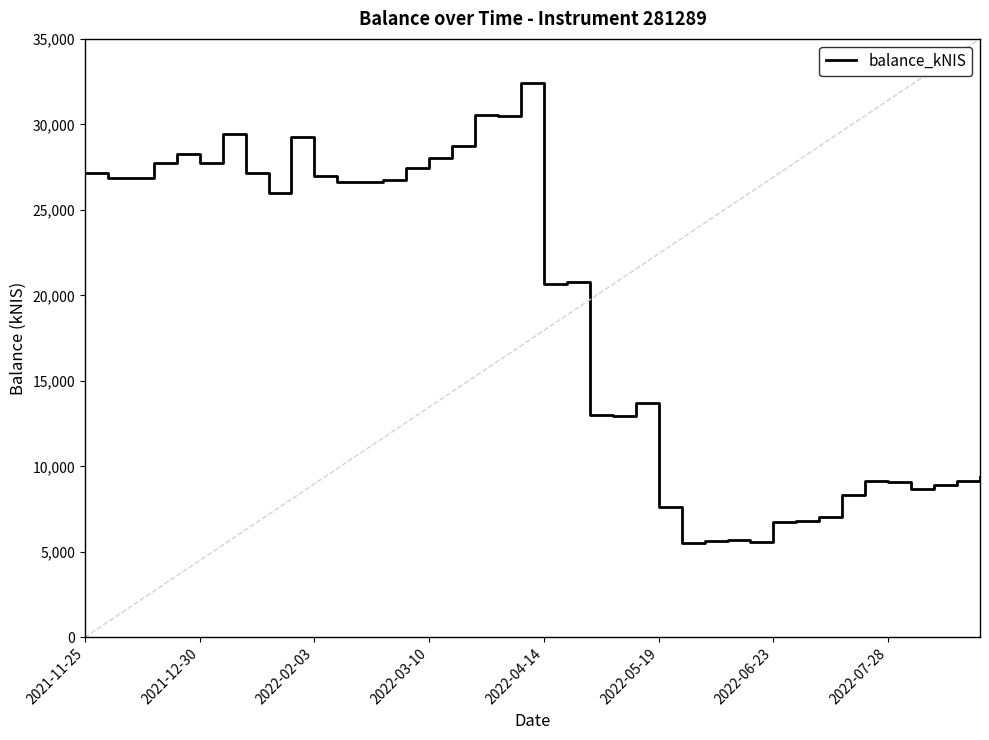

What is the greatest value displayed?

32407.4